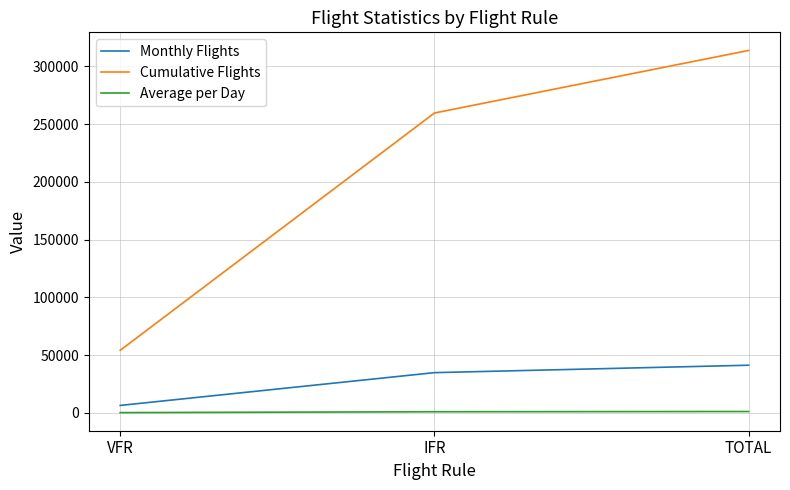

List the series in order of their peak value, highest first.

Cumulative Flights, Monthly Flights, Average per Day